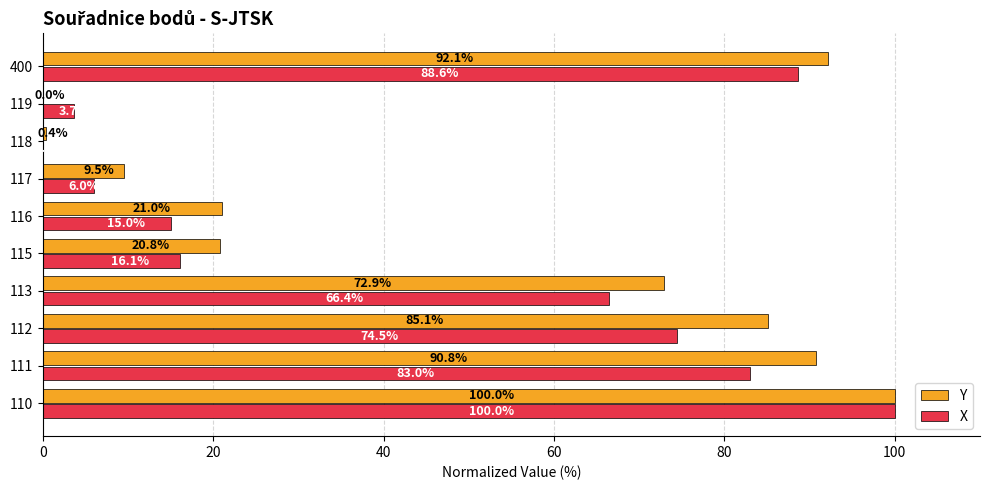

What is the approximate value of Y at 118?

0.4